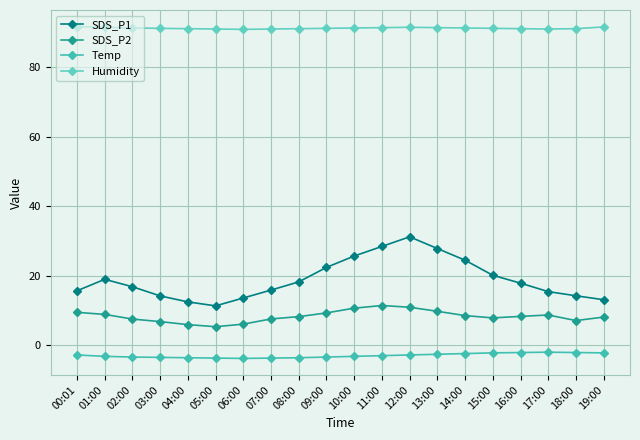

Is it true that SDS_P2 equals 8.9 at 01:00?

True